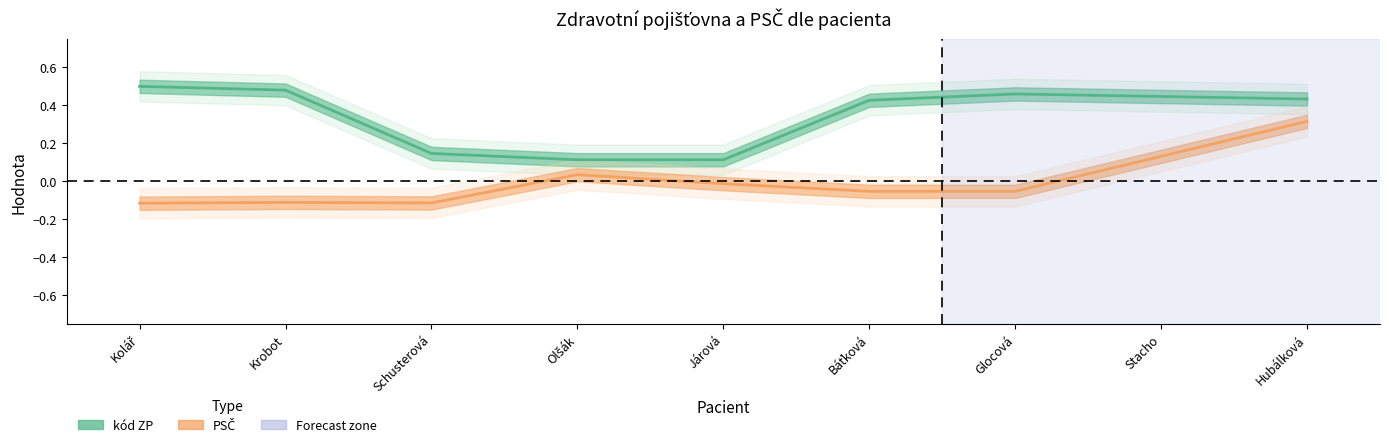

Between Kolář and Báťková, which series saw the biggest shift?

kód ZP